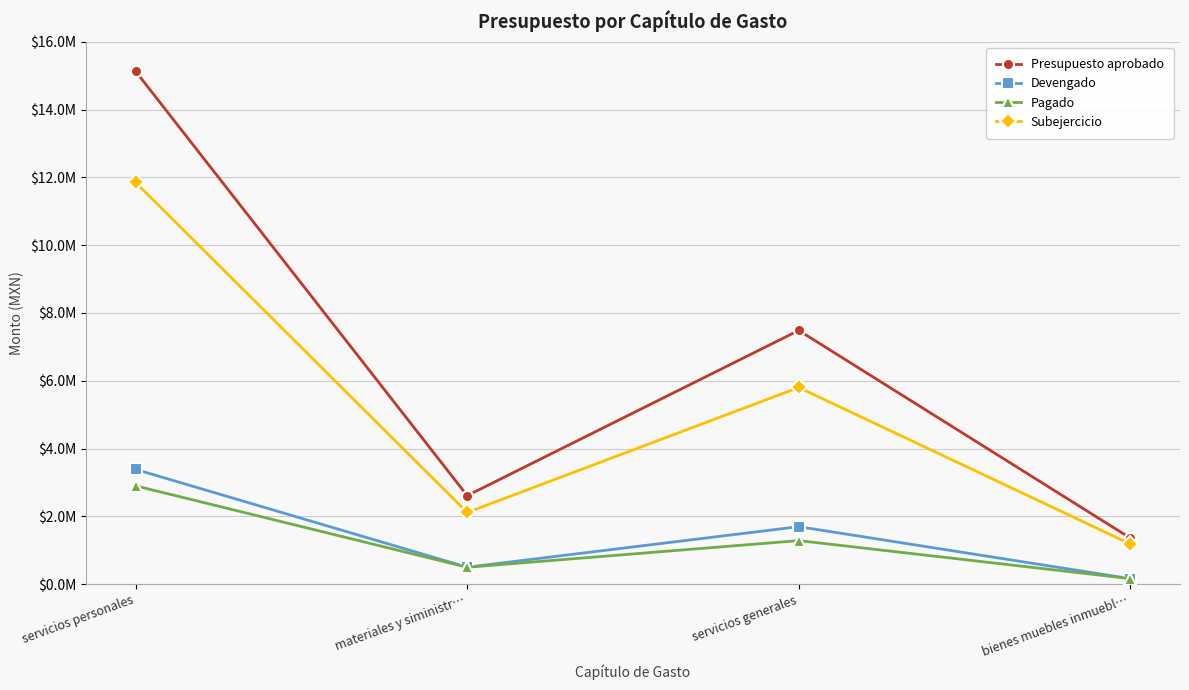

What is the difference between the maximum and minimum values in the Presupuesto aprobado series?

13770010.0